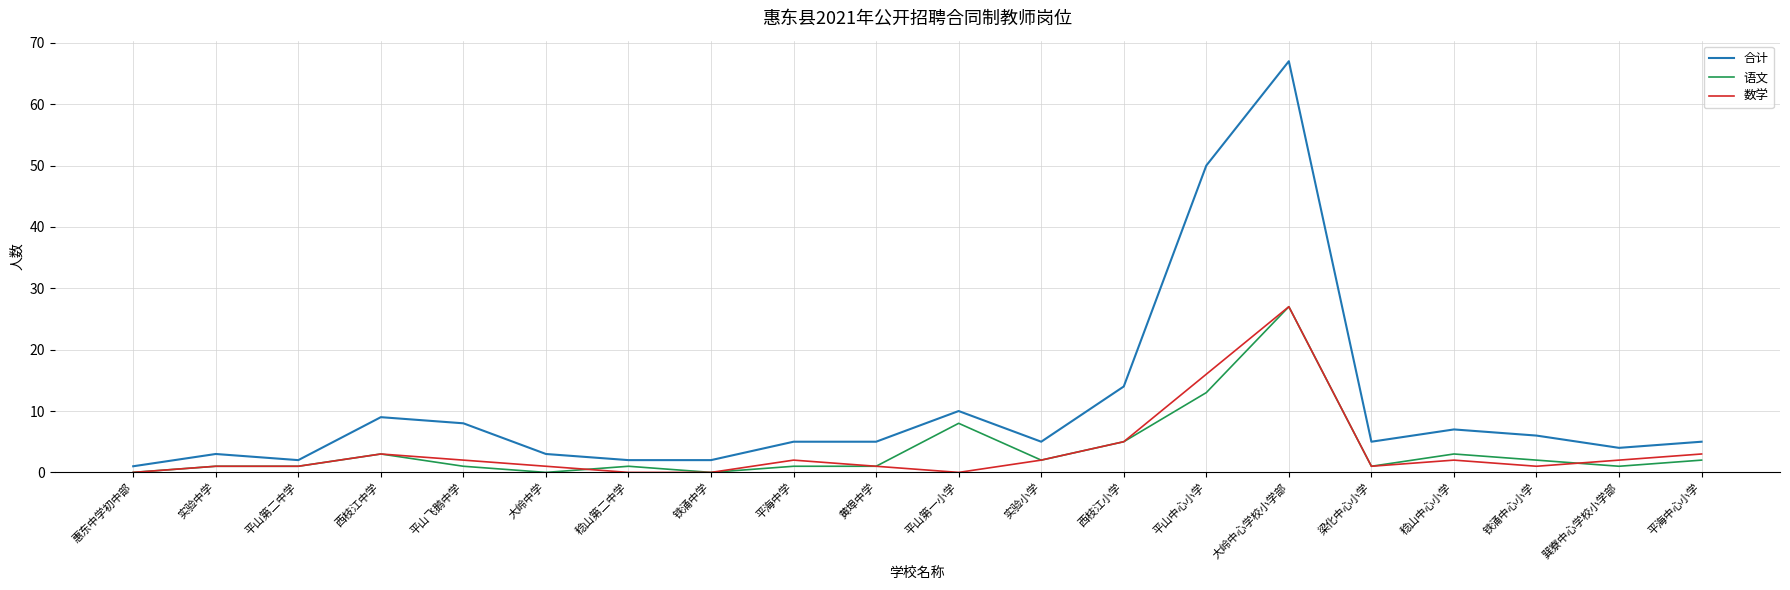

Which series has the largest total across all categories?

合计